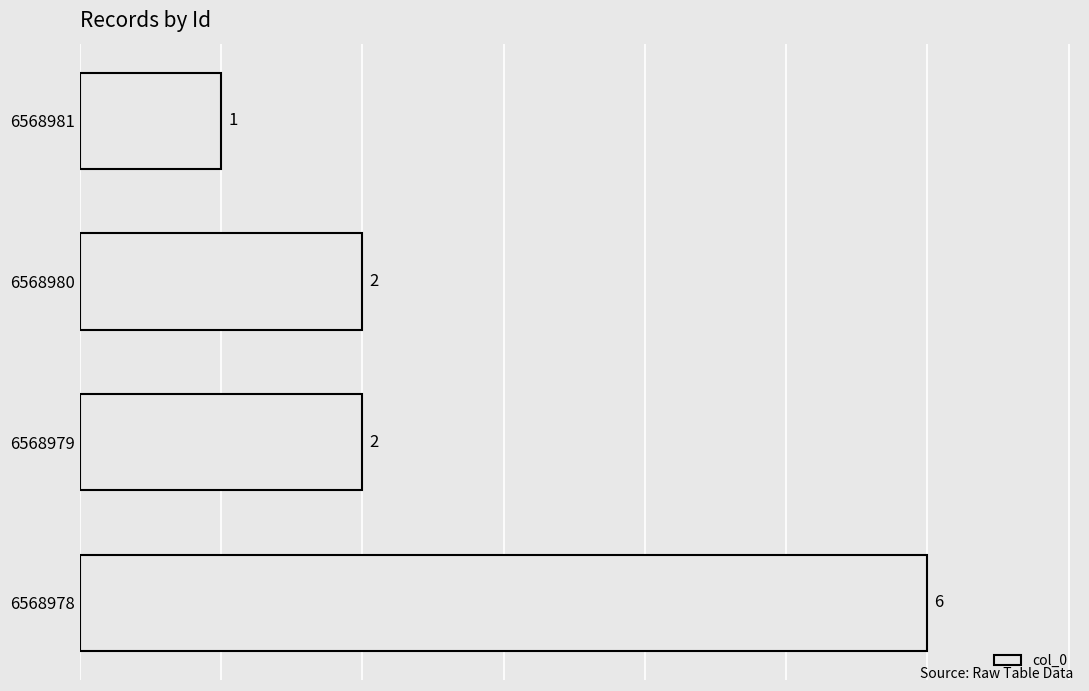

How many values are below 2?

1